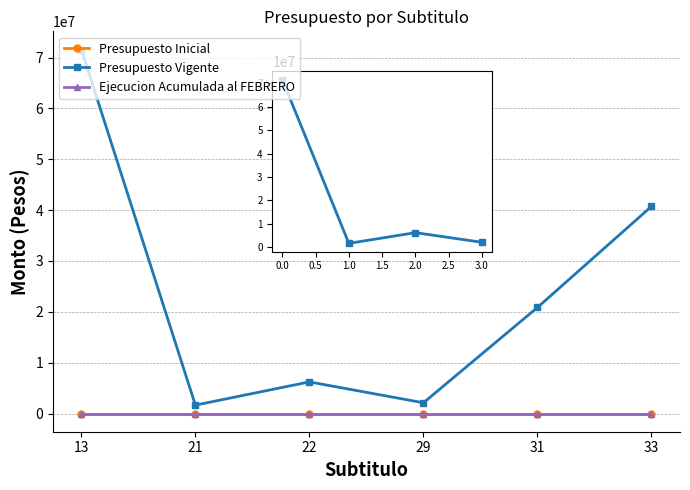

Which series has the widest spread of values?

Presupuesto Vigente